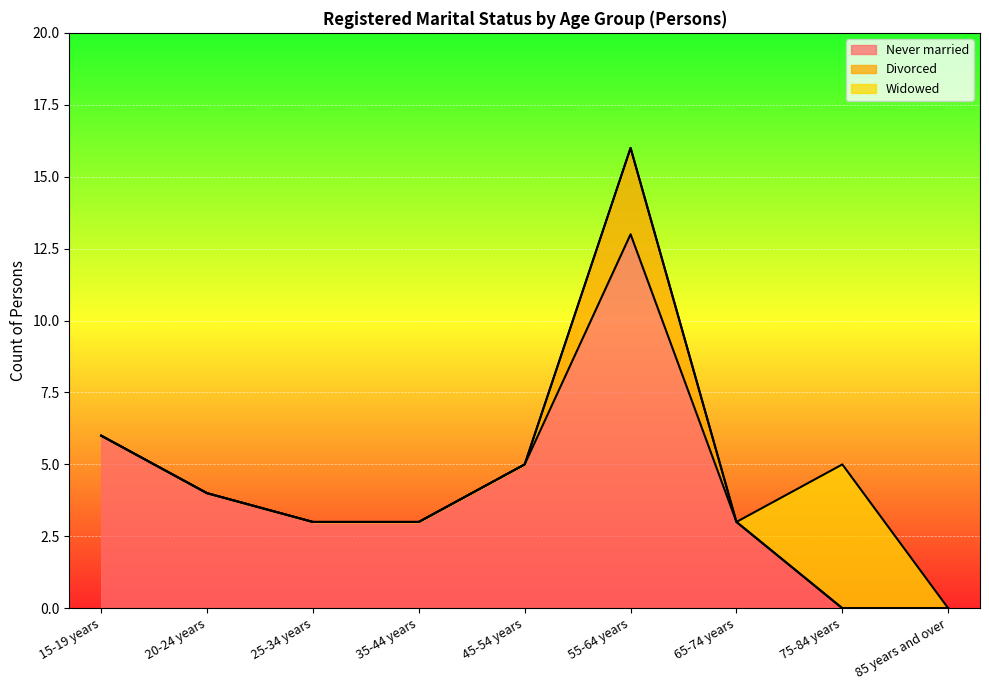

How many interior local peaks does the Never married series have?

1